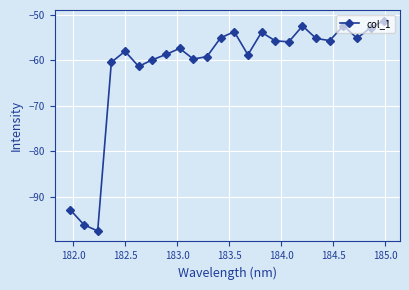

What is the difference between the maximum and minimum values?

46.3